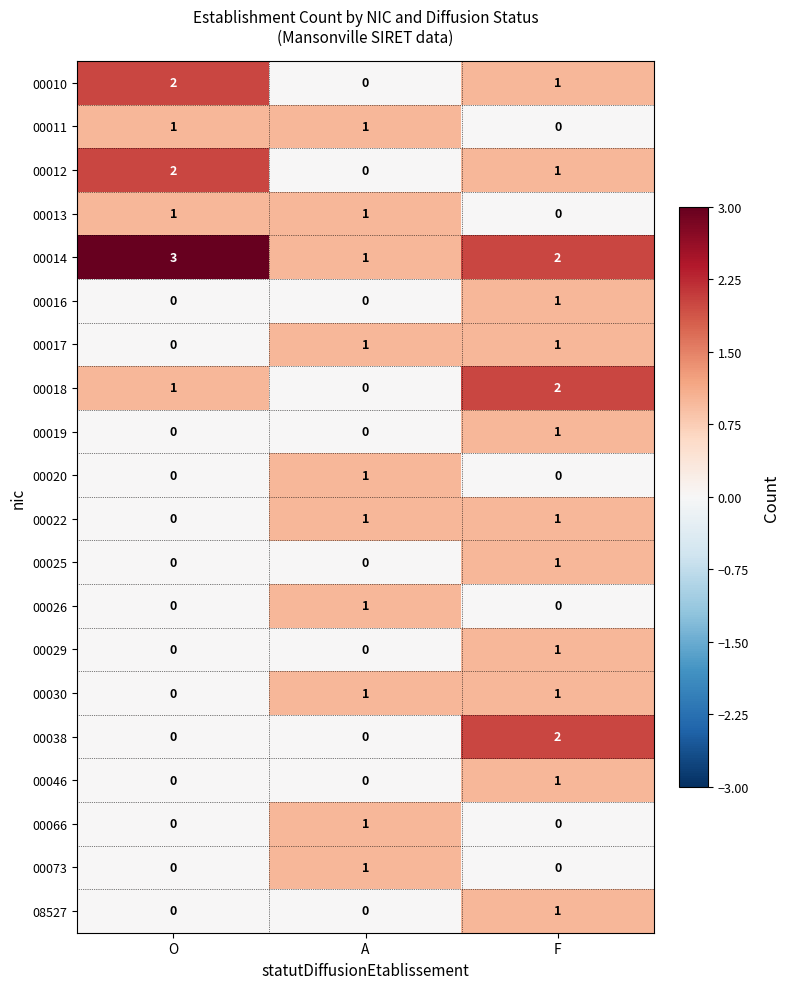

At how many categories does at least one series exceed 0?

3